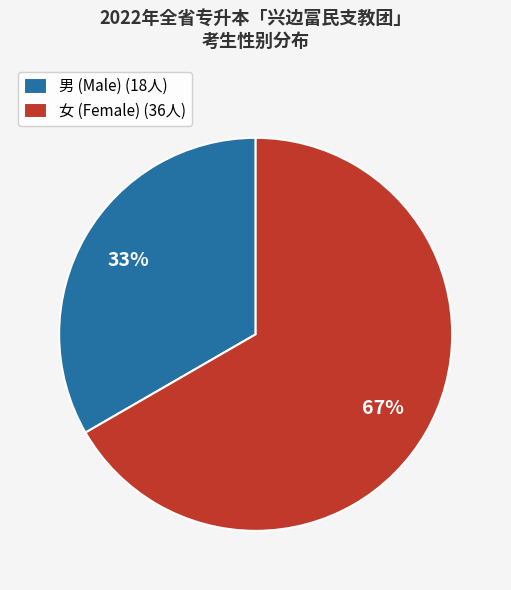

What is the ratio of the value at 男 (Male) (18人) to the value at 女 (Female) (36人)?

0.5